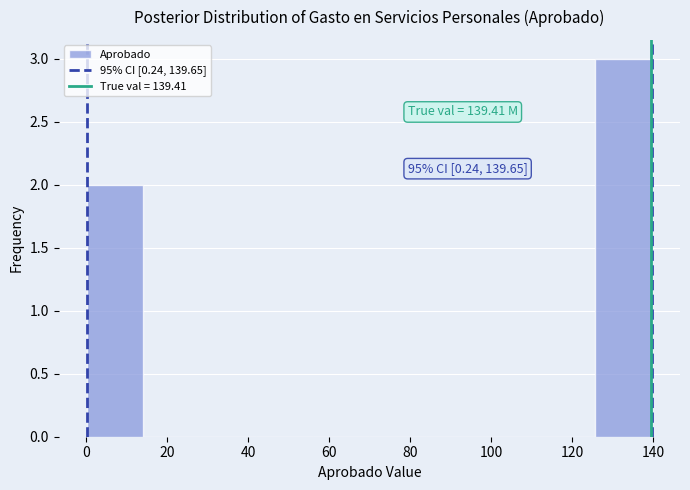

Over which range of the x-axis is the bar tallest?

126 to 140